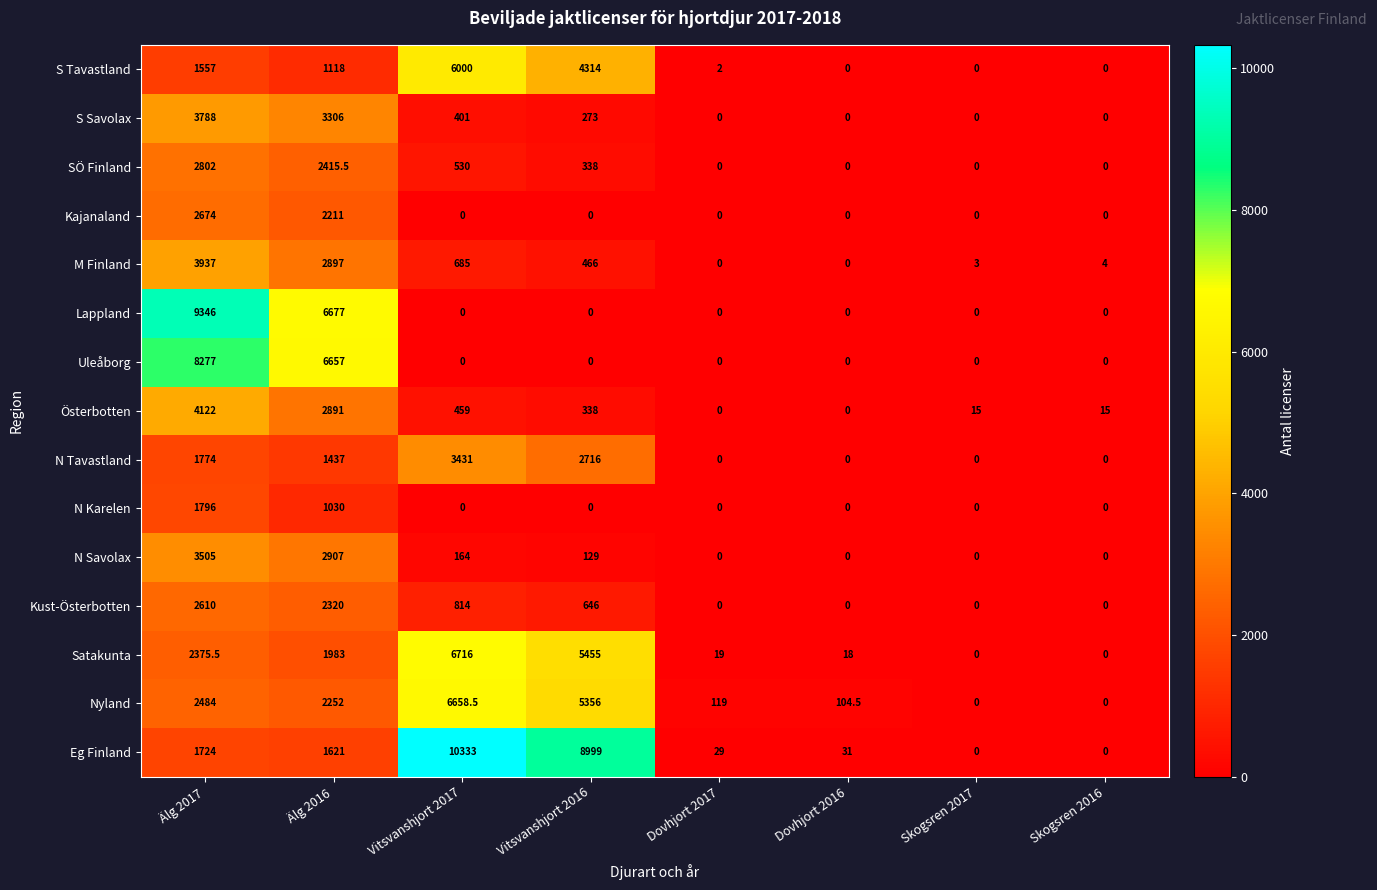

How many values in the Kust-Österbotten series are below 646?

4